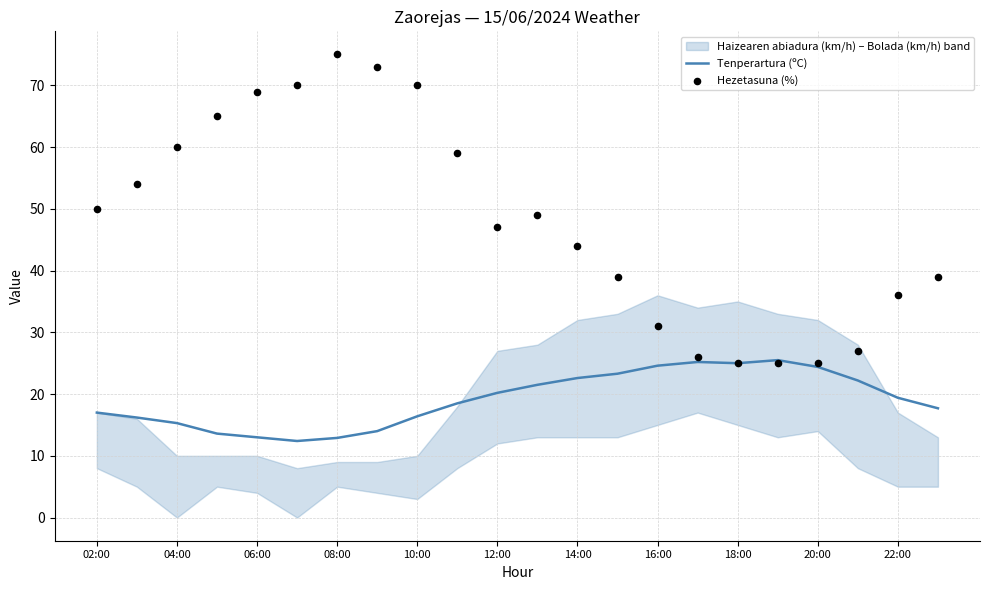

What is the highest value of the Tenperartura (ºC) series?

25.5